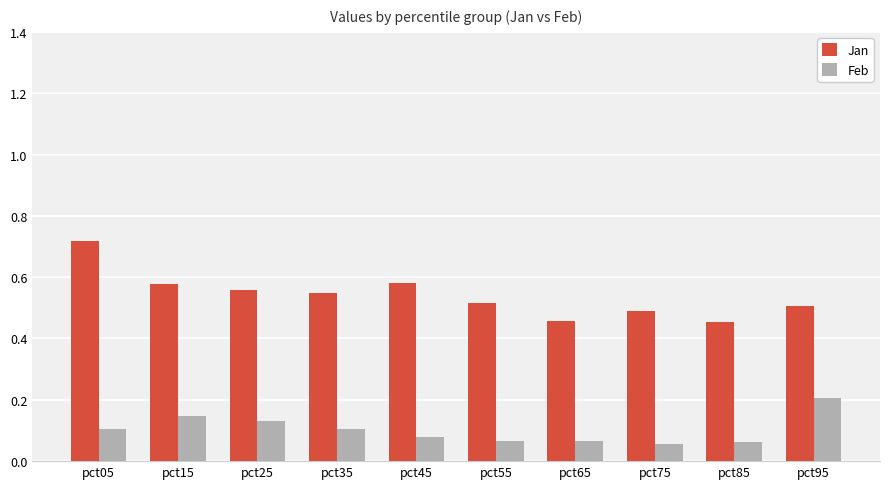

What are all the series names shown in the legend?

Jan, Feb